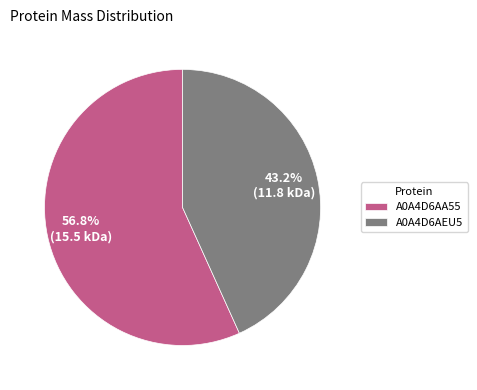

How much of the chart is everything except A0A4D6AA55?

43.2%